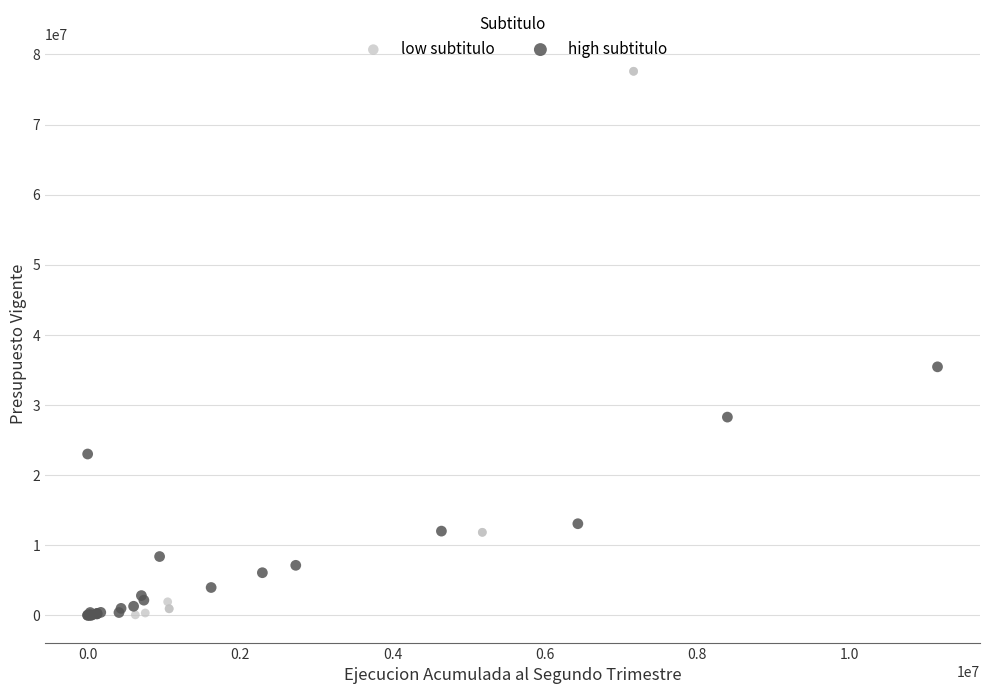

Which series reaches the maximum Y coordinate?

low subtitulo